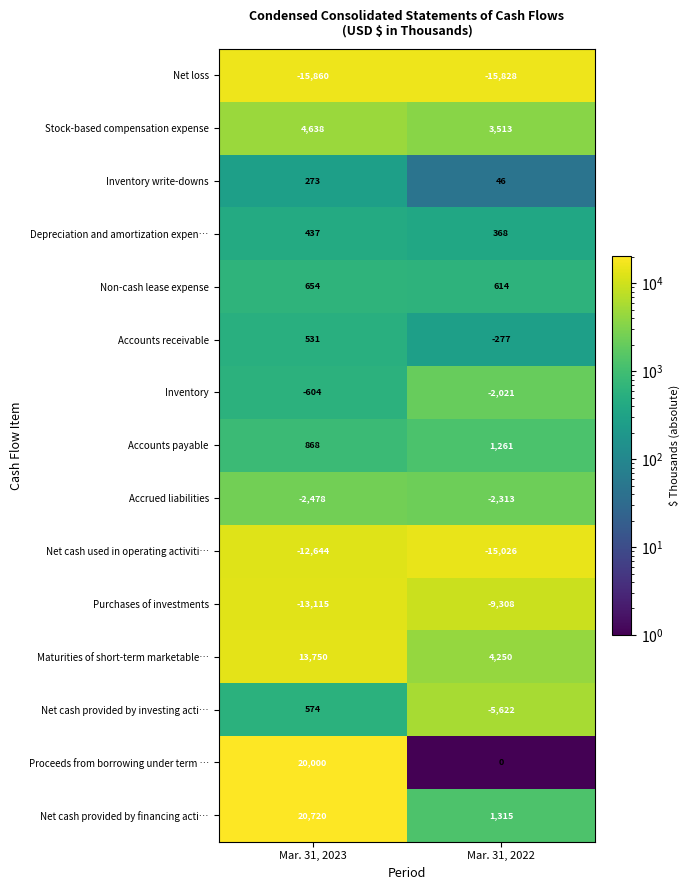

The Net cash provided by investing acti… series shows 152 at Mar. 31, 2023. True or false?

False